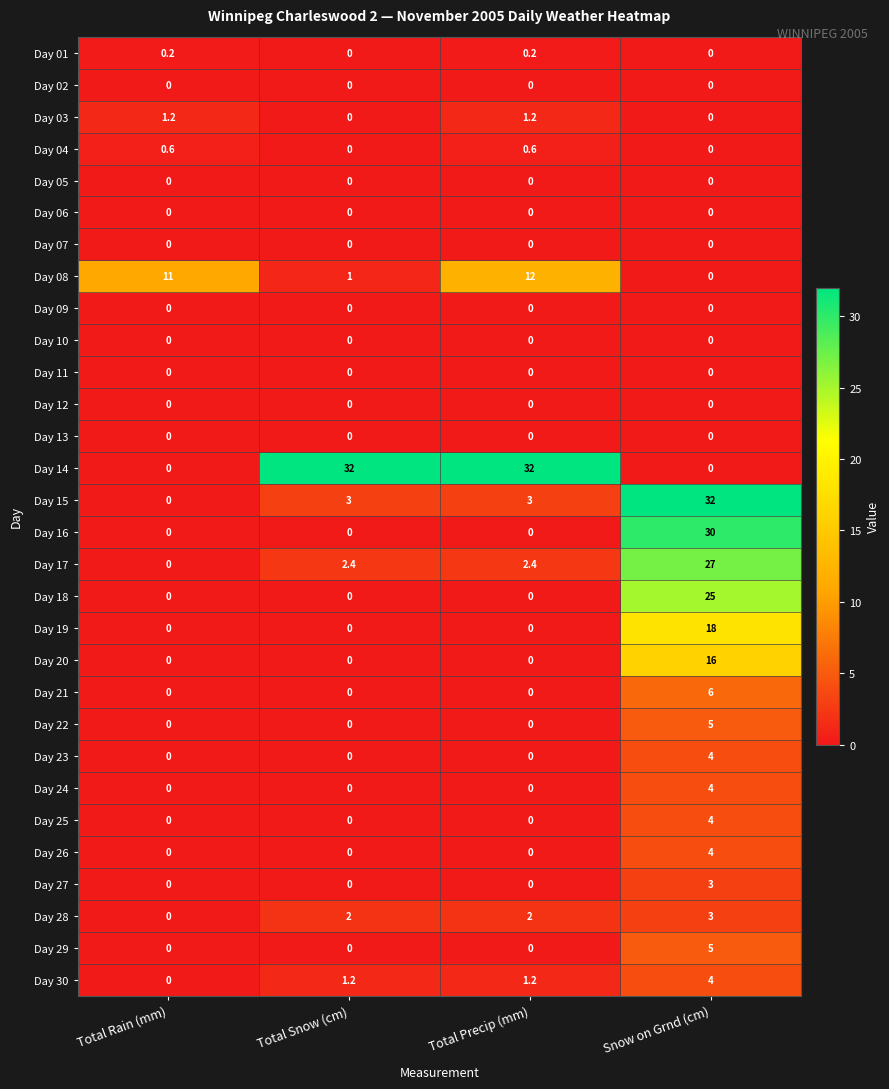

At which category is the sum across all series the highest?

Snow on Grnd (cm)